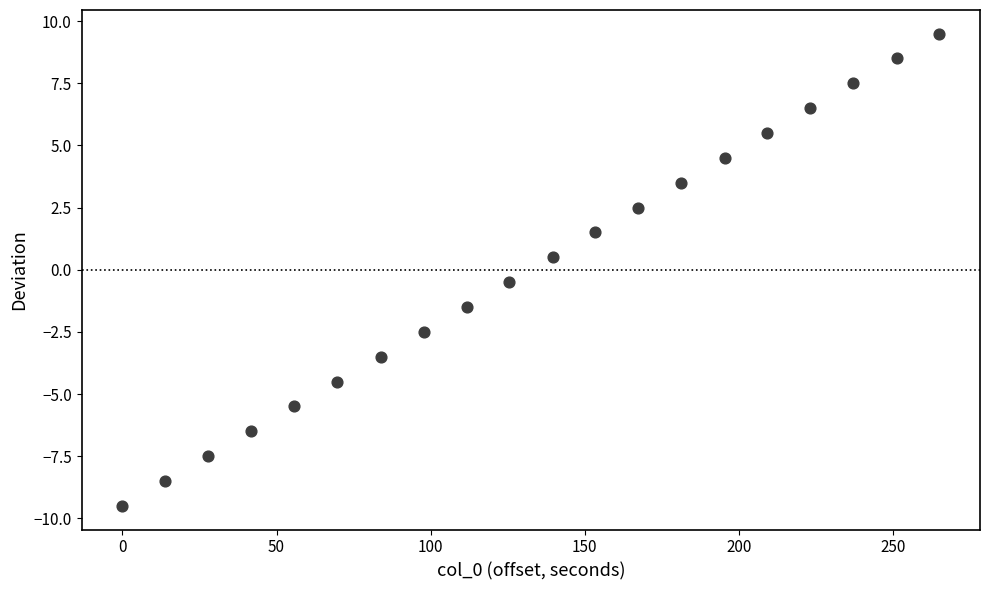

What is the range of X values (max minus min)?

265.0